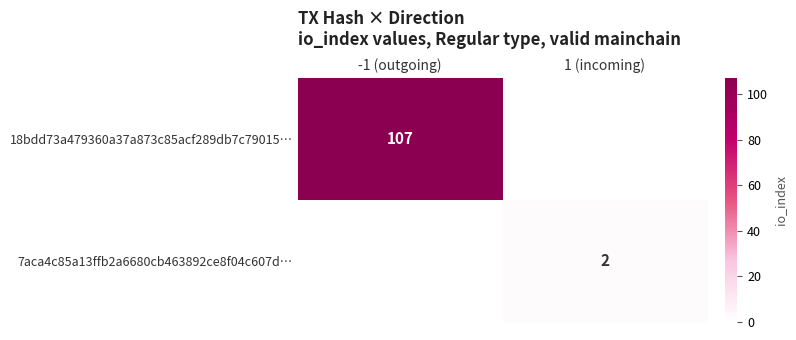

The 18bdd73a479360a37a873c85acf289db7c79015… series shows 72 at -1 (outgoing). True or false?

False